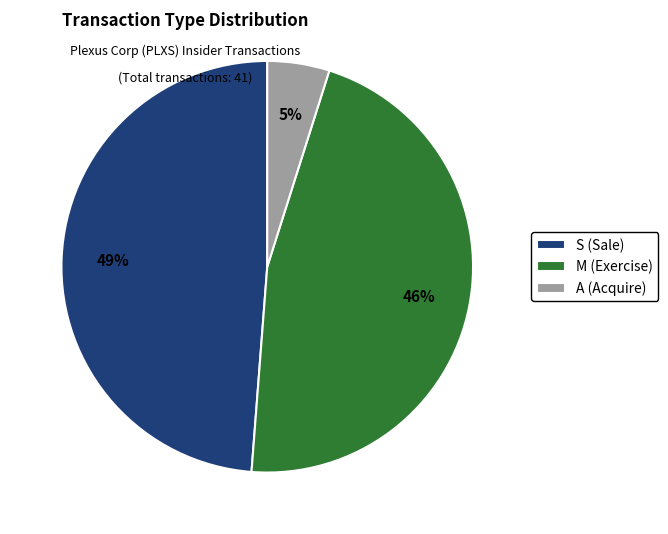

What is the ratio of the value at S (Sale) to the value at M (Exercise)?

1.1